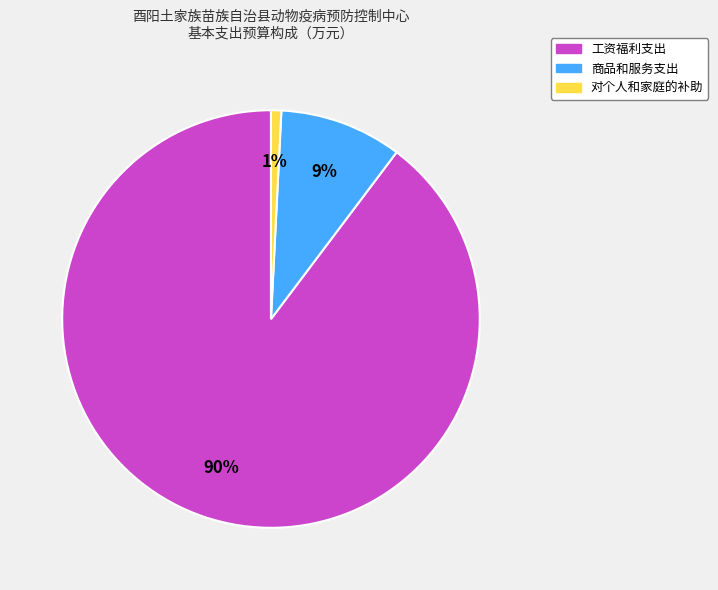

Between 工资福利支出 and 商品和服务支出, which is larger?

工资福利支出